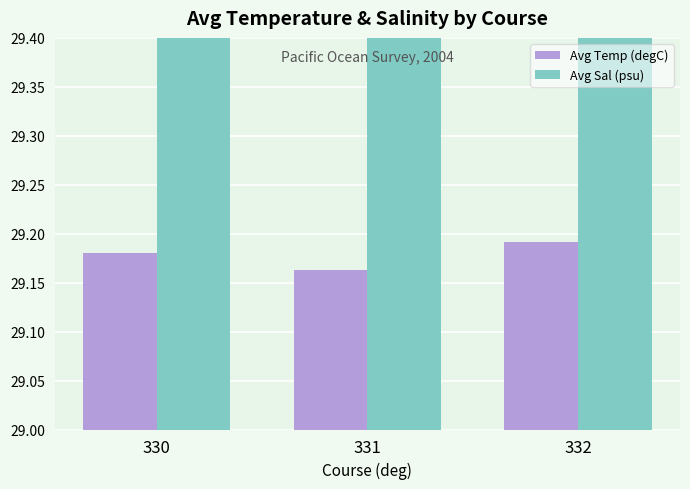

The Avg Temp (degC) series shows 9.6 at 332. True or false?

False